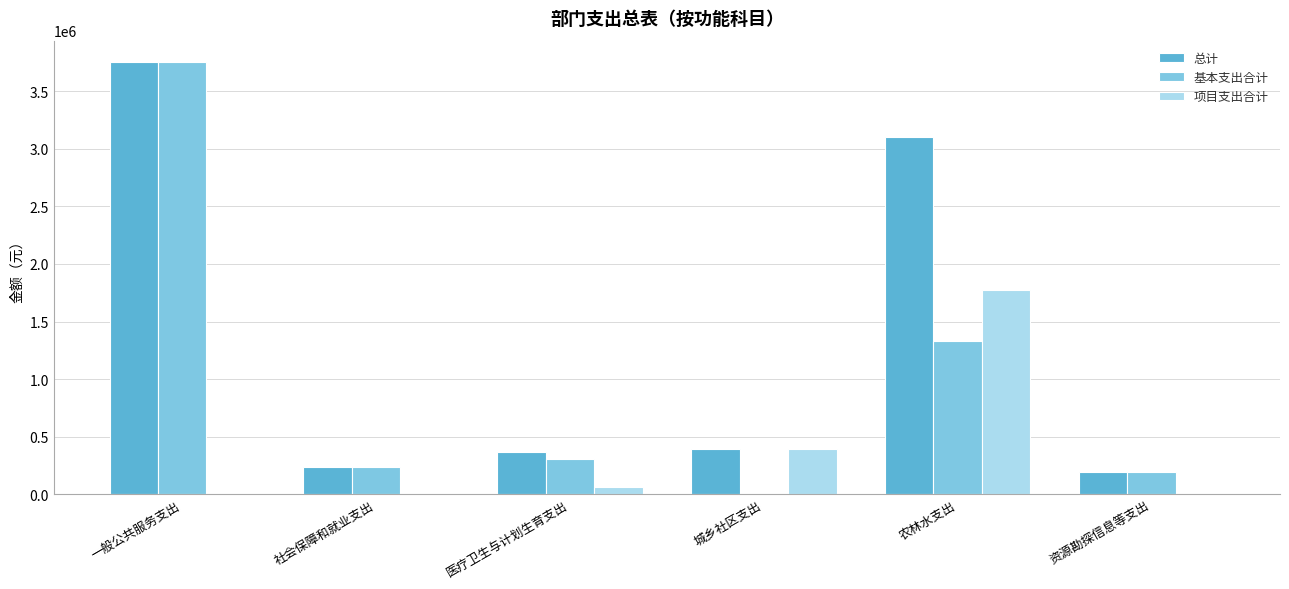

Between 城乡社区支出 and 农林水支出, which series saw the biggest shift?

总计